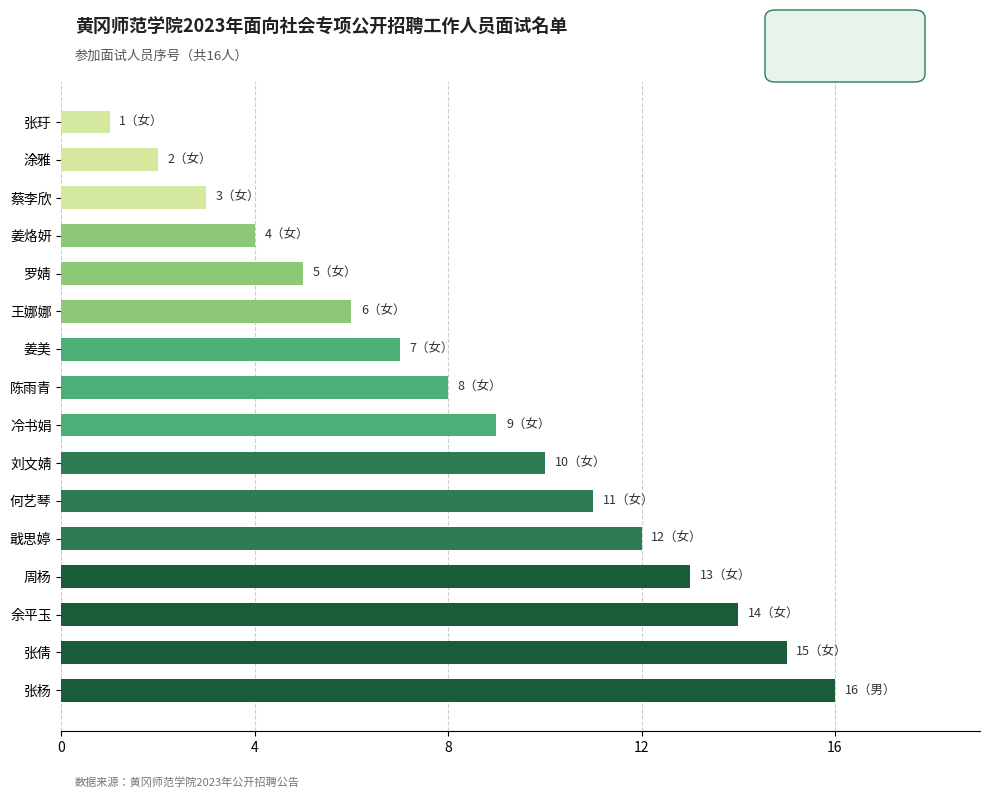

Rank the categories by value from highest to lowest.

张杨, 张倩, 余平玉, 周杨, 戢思婷, 何艺琴, 刘文婧, 冷书娟, 陈雨青, 姜美, 王娜娜, 罗婧, 姜烙妍, 蔡李欣, 涂雅, 张玗